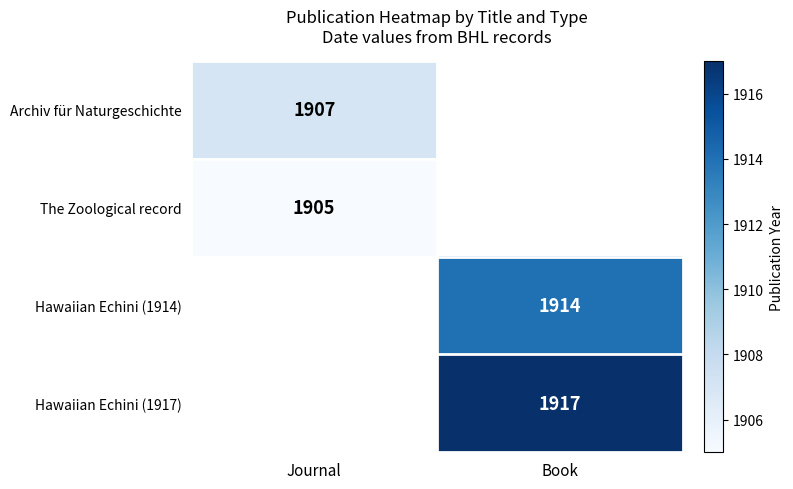

Between Journal and Book, which is larger?

Book